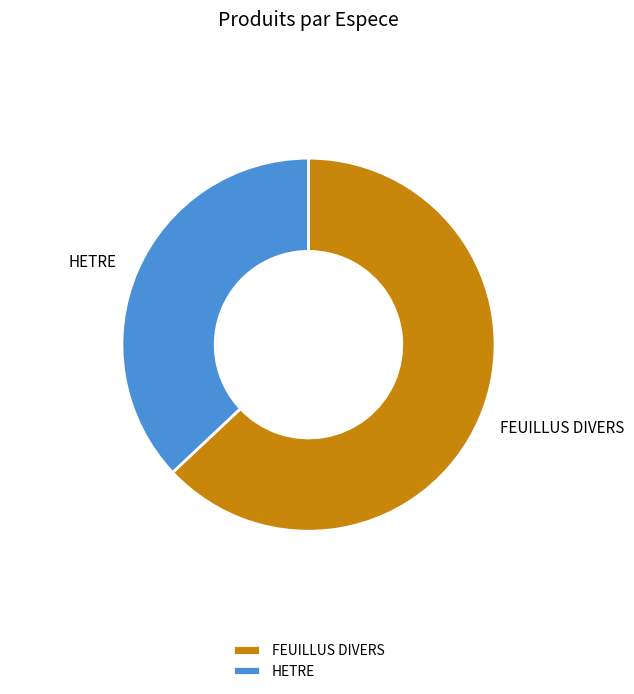

What is the majority slice?

FEUILLUS DIVERS